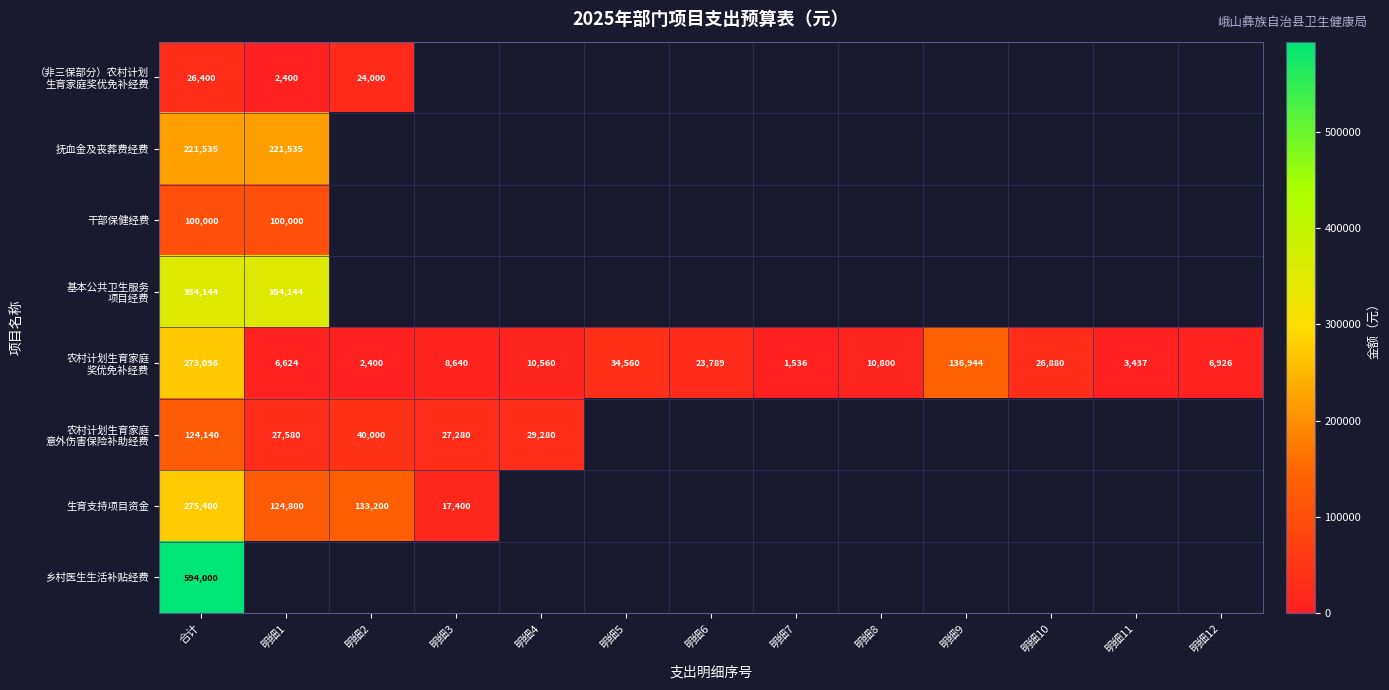

At which category is the sum across all series the highest?

合计